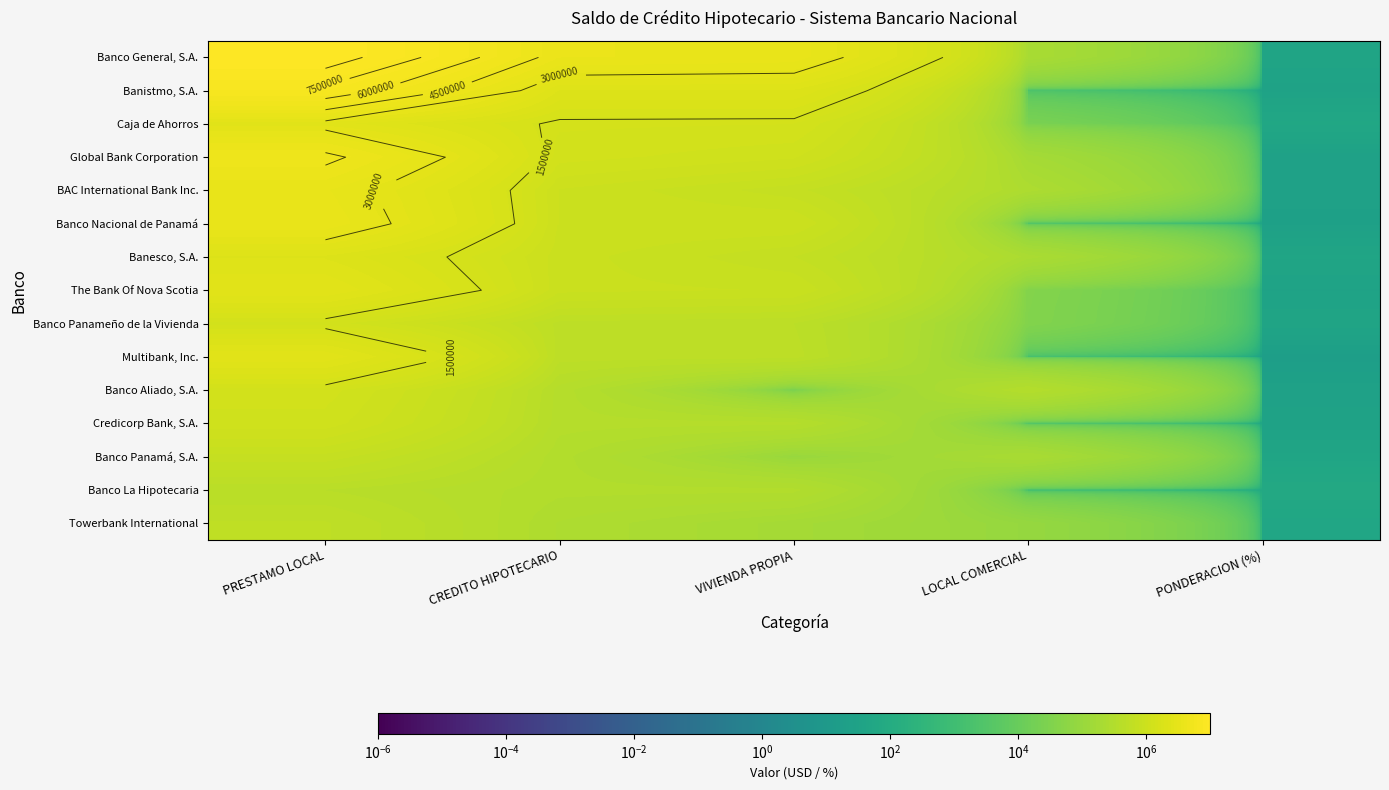

At which category is the sum across all series the highest?

PRESTAMO LOCAL